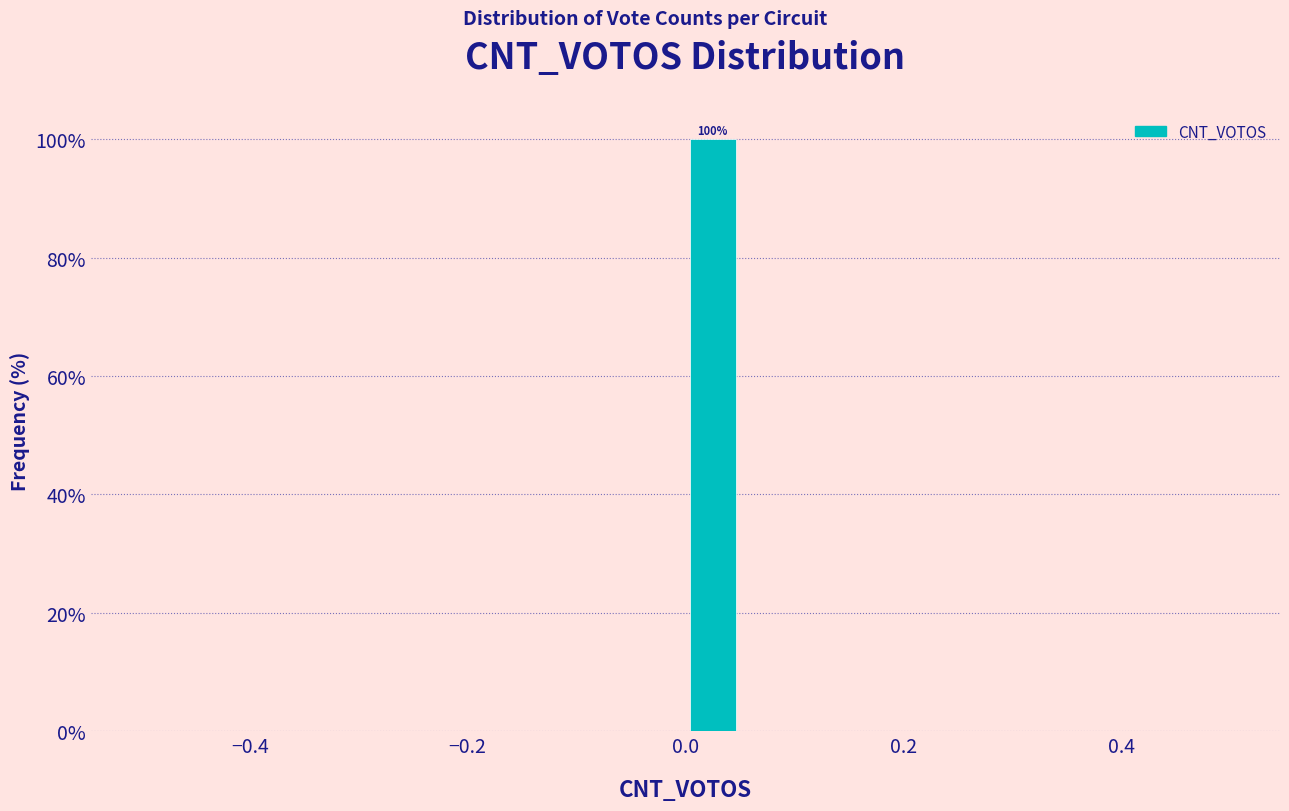

Around what value on the x-axis is the tallest bar? Give the approximate position of its centre, as read against the axis.

0.02